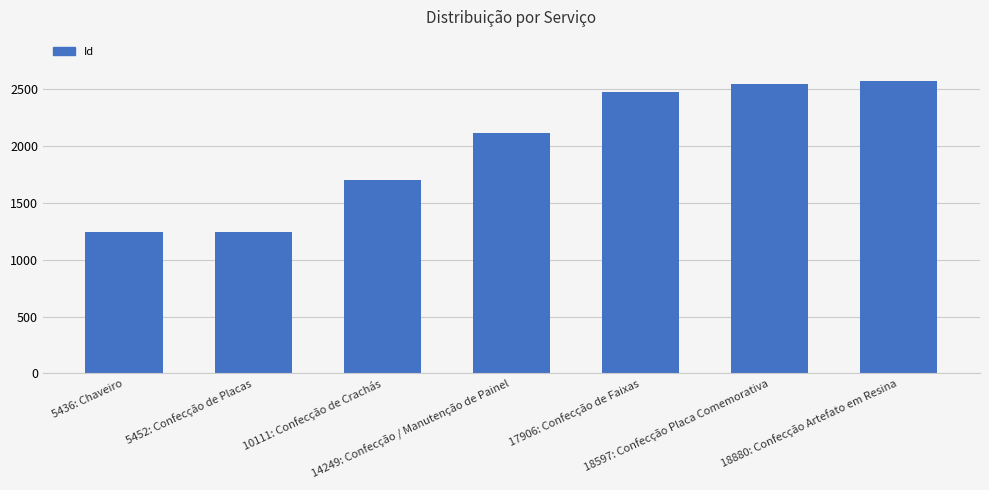

What is the value of the 6th bar from the left?

2547